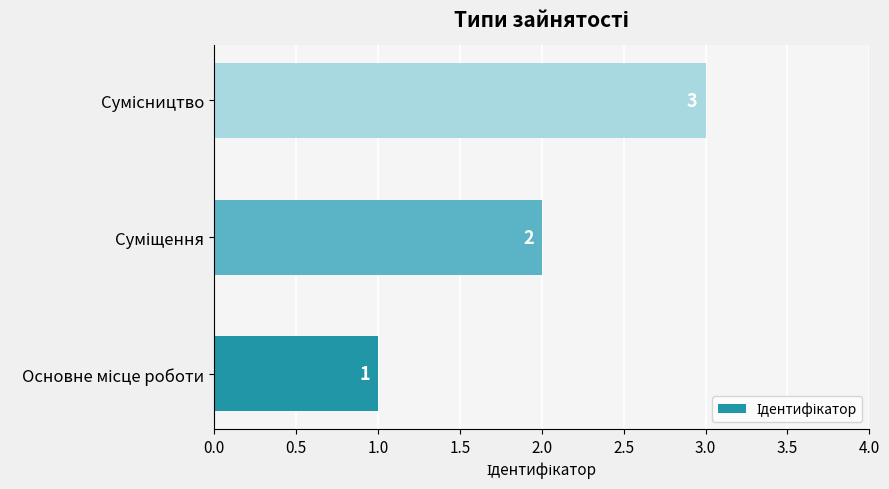

Count the number of categories in the chart.

3